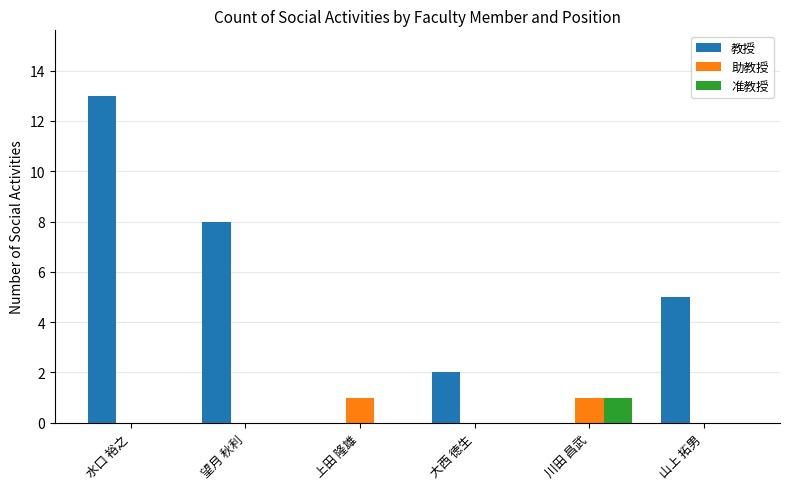

True or false: 助教授 has a value of 1 at 水口 裕之.

False